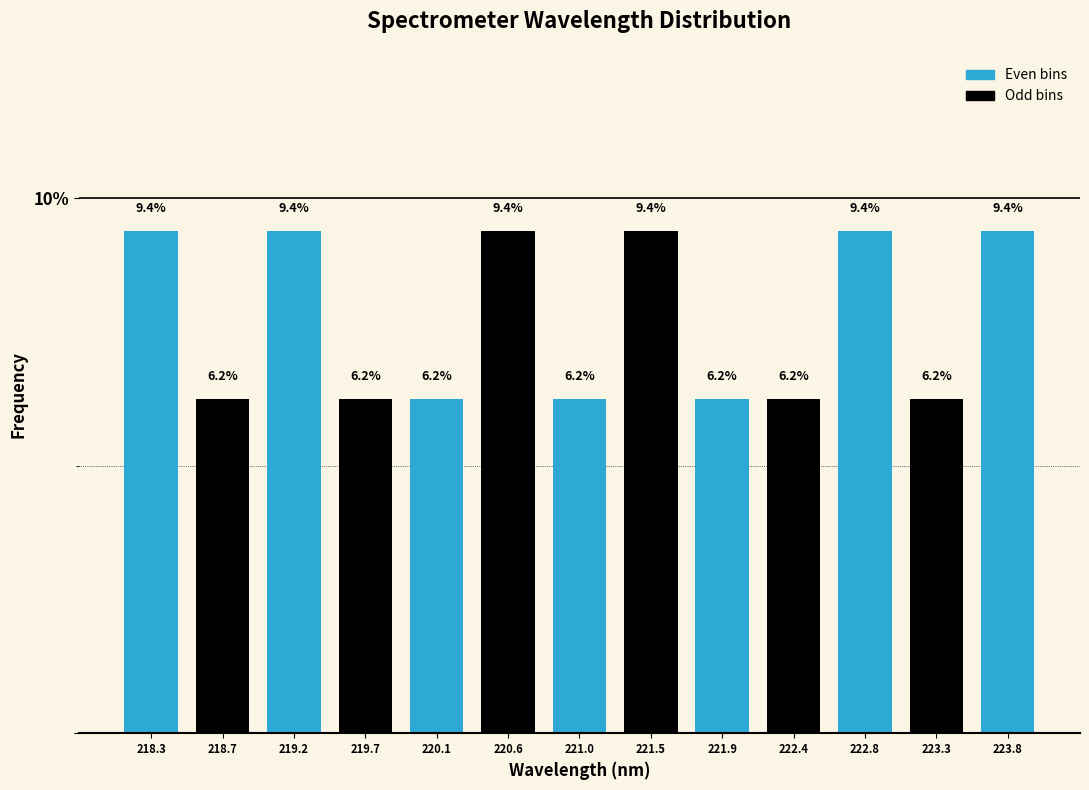

Reading left to right, list every bar in this chart as the range it spans on the x-axis followed by its height. The bar edges are not printed on the chart, so give them approximately, as read against the axis.

218.05 to 218.50: 9.4
218.50 to 218.95: 6.2
218.95 to 219.45: 9.4
219.45 to 219.90: 6.2
219.90 to 220.35: 6.2
220.35 to 220.80: 9.4
220.80 to 221.25: 6.2
221.25 to 221.70: 9.4
221.70 to 222.15: 6.2
222.15 to 222.60: 6.2
222.60 to 223.05: 9.4
223.05 to 223.50: 6.2
223.50 to 224.00: 9.4